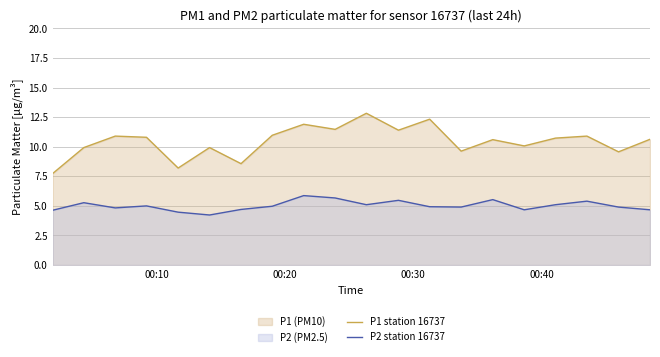

What is the smallest value displayed?

4.2